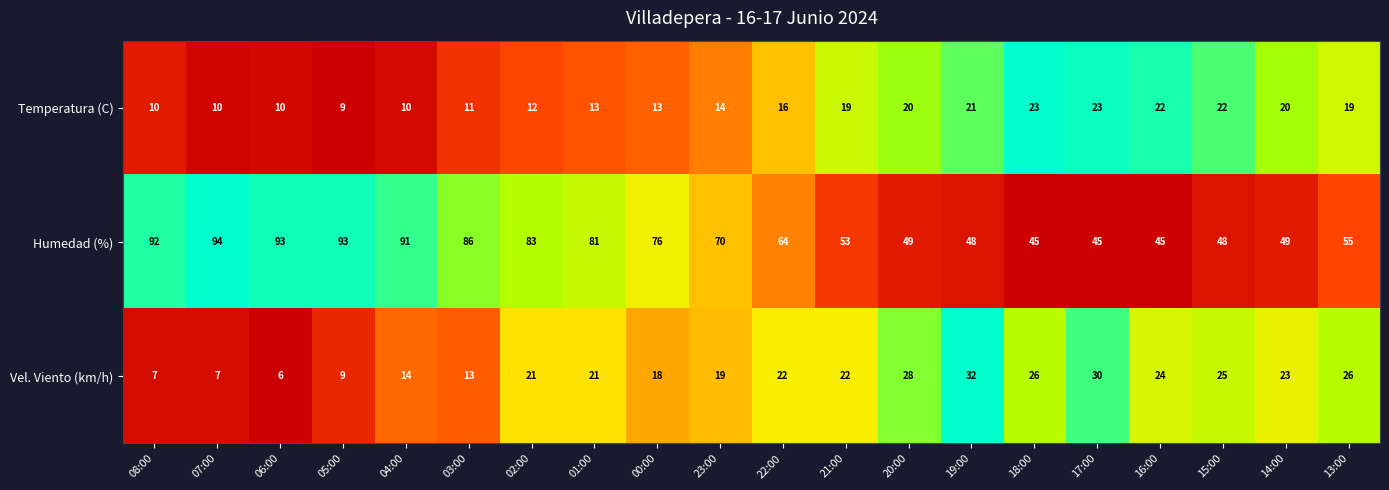

Which series changed the most between 01:00 and 19:00?

Humedad (%)